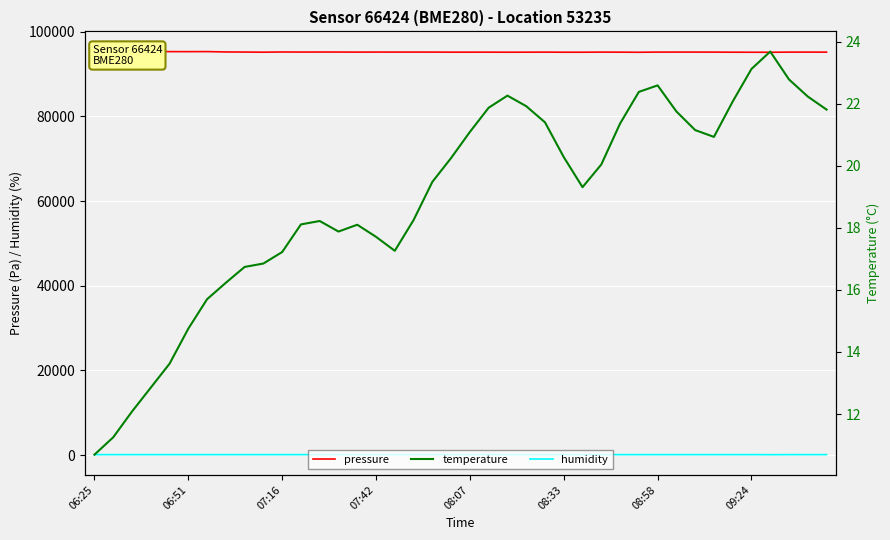

What is the sum of the humidity values at 14 and 31?

200.0